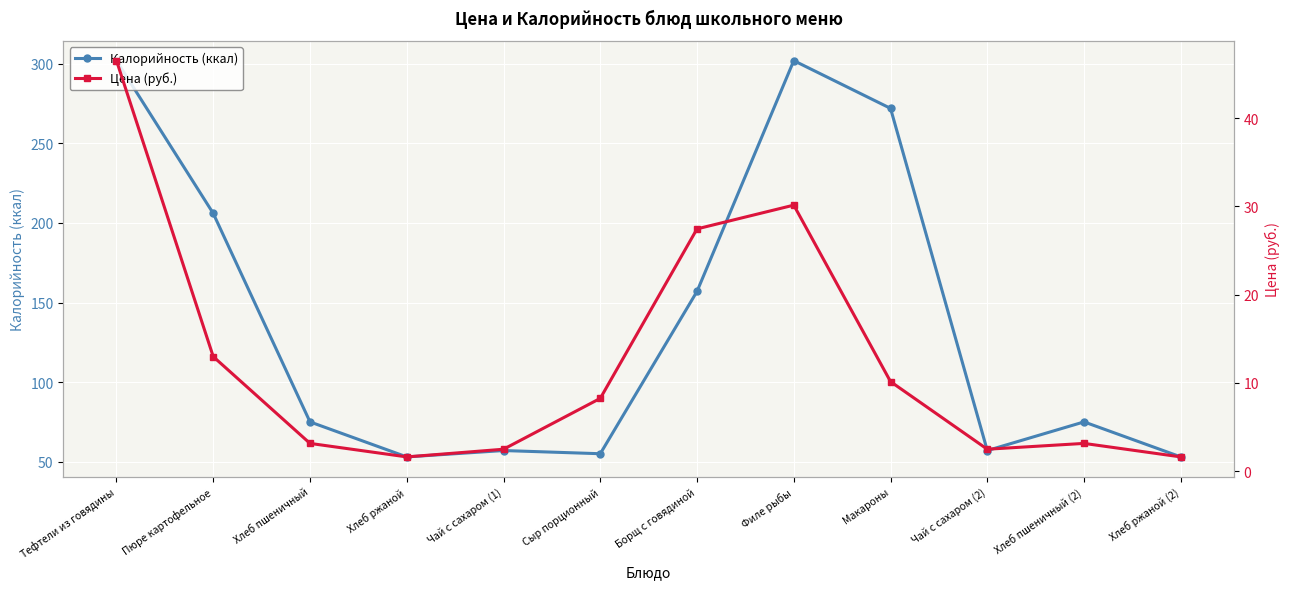

What is the sum of all Калорийность (ккал) values?

1664